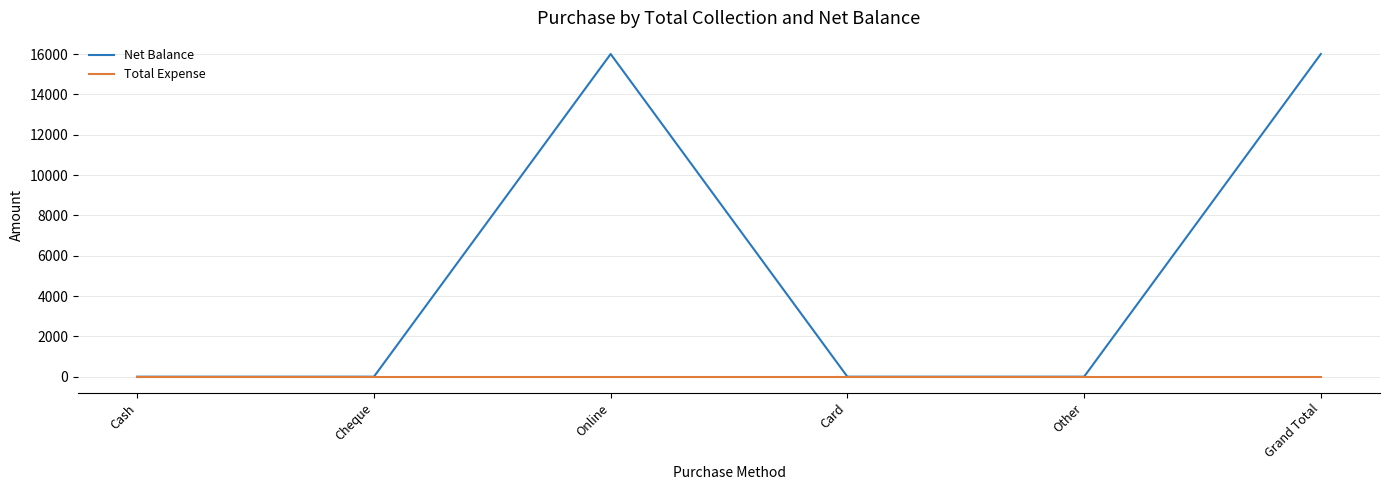

Between Cash and Grand Total, which series saw the biggest shift?

Net Balance